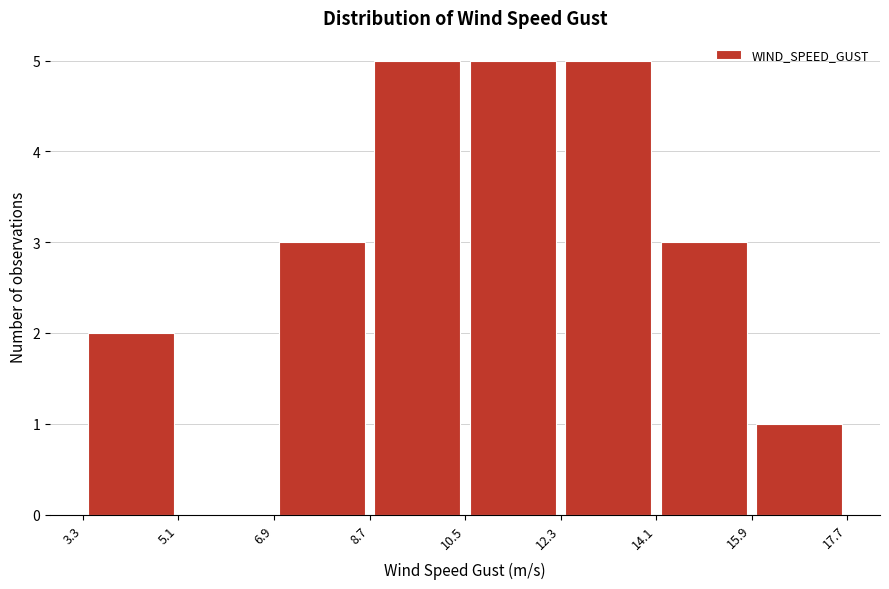

What is the height of the bar covering 8.7 to 10.5 on the x-axis? The values are not printed on the chart, so give them approximately, as read against the axis.

5